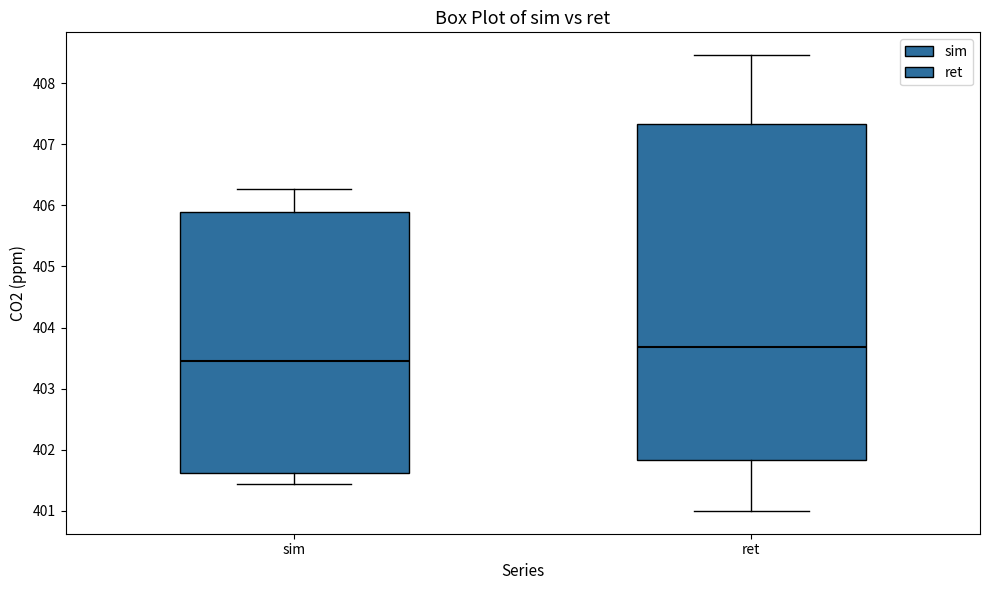

Reading left to right, read every box against the y-axis: the position of its median line, the range the box covers, and the ends of its whiskers. The values are not printed on the chart, so give them approximately, as read against the axis.

sim: median 403.4, box 401.6 to 405.9, whiskers 401.4 to 406.3
ret: median 403.7, box 401.8 to 407.3, whiskers 401.0 to 408.5